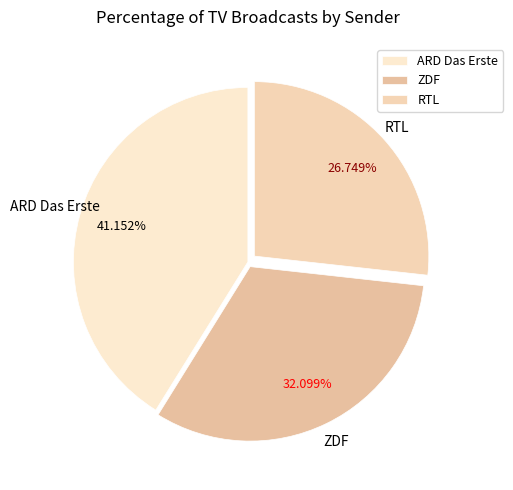

Which category has the smallest portion of the pie?

RTL